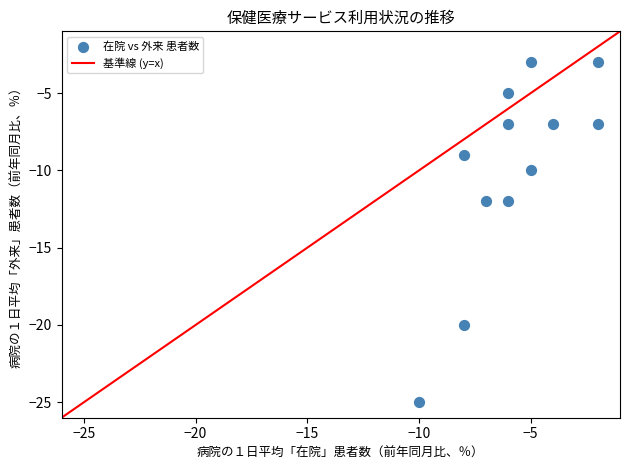

What is the average Y value?

-10